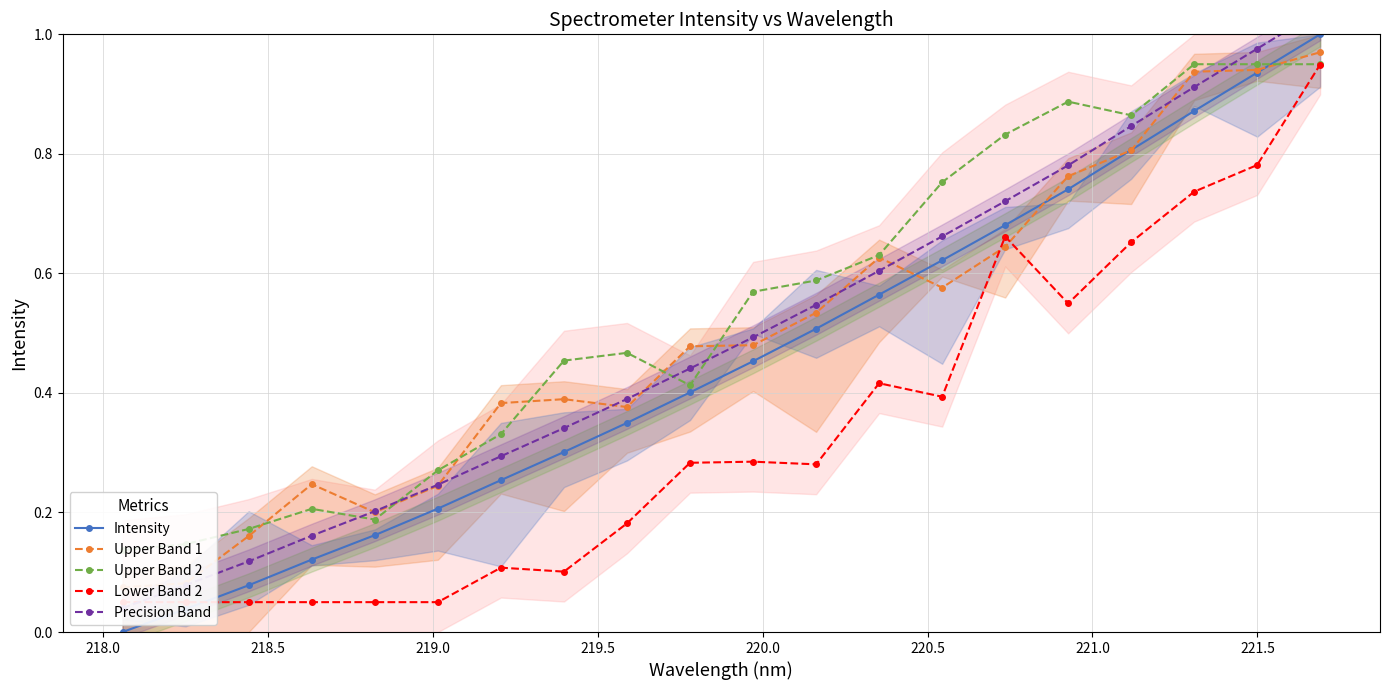

What is the maximum value for Intensity?

1.0